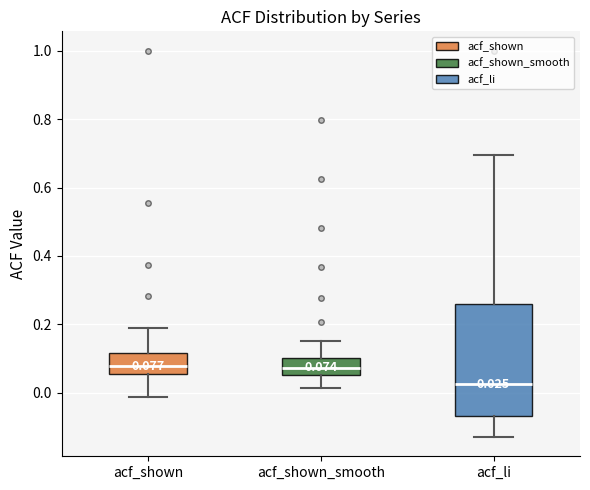

Which box is the tallest, from its lower edge to its upper edge?

acf_li